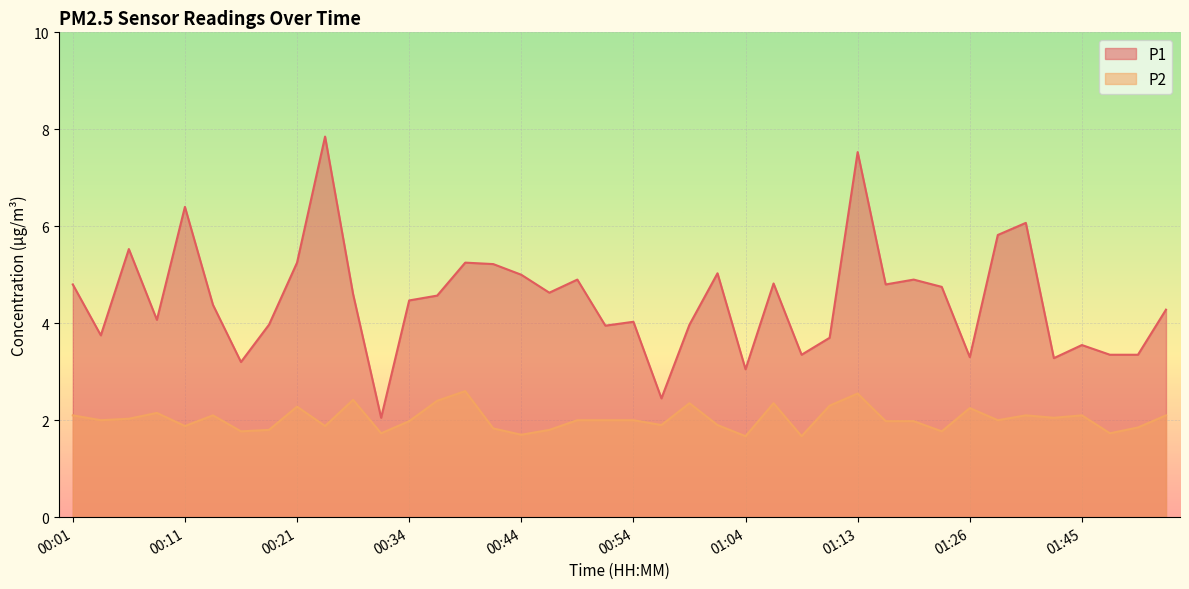

What is the difference between the maximum and minimum values in the P2 series?

0.9